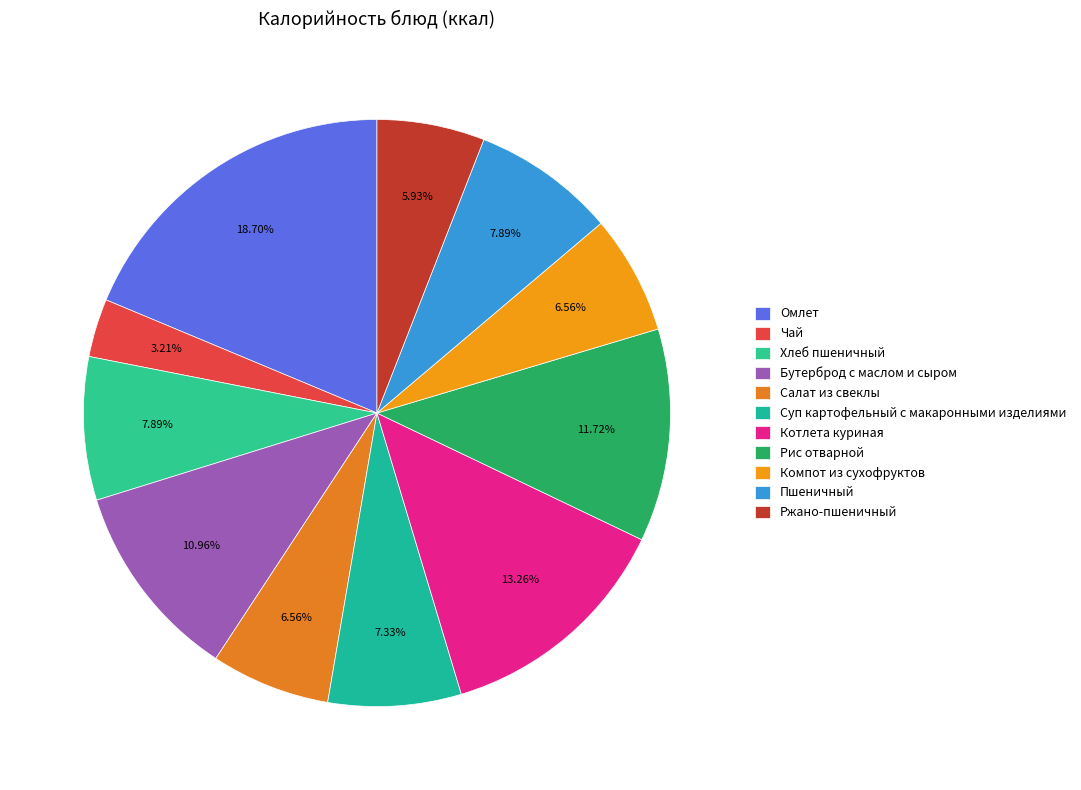

Does Котлета куриная account for over 50% of the chart?

No